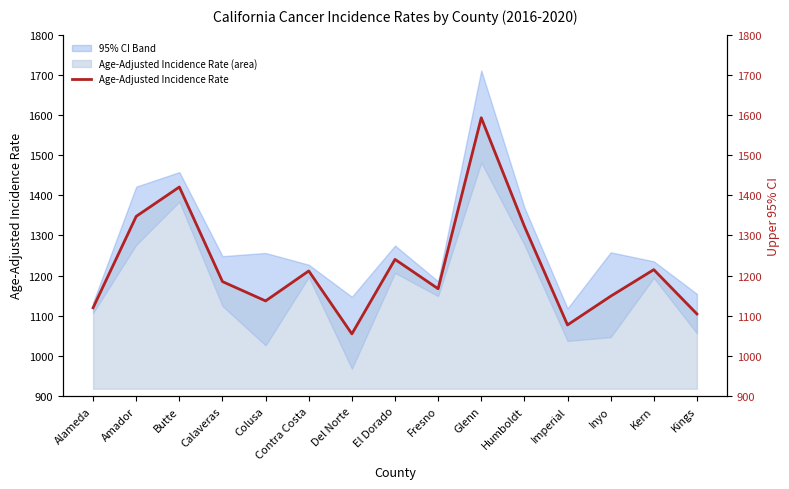

Read the Age-Adjusted Incidence Rate value at Fresno.

1167.3